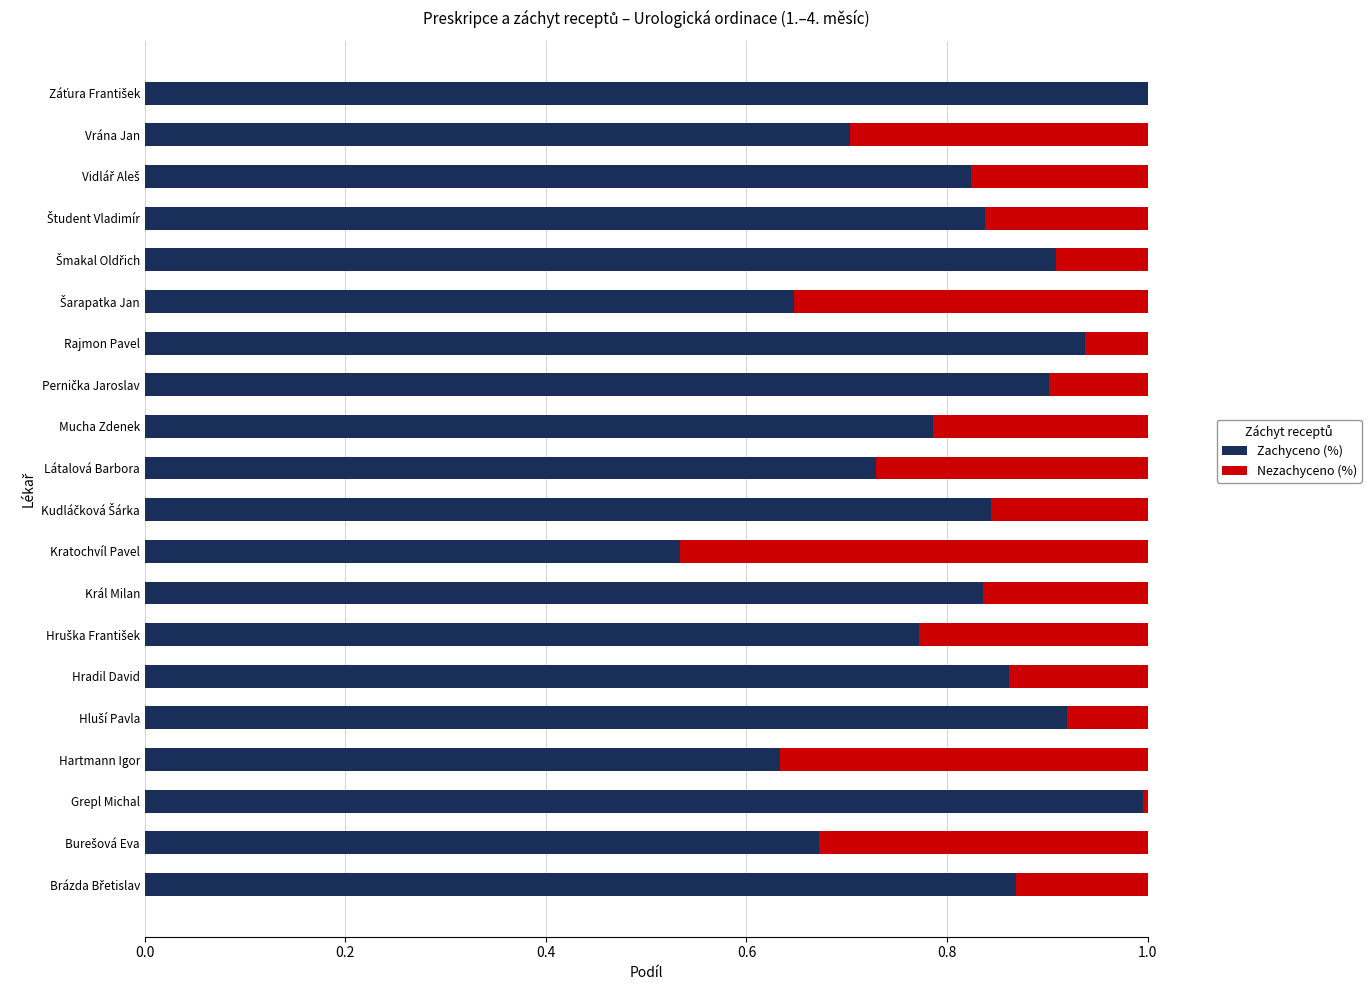

What is the highest value of the Zachyceno (%) series?

1.0